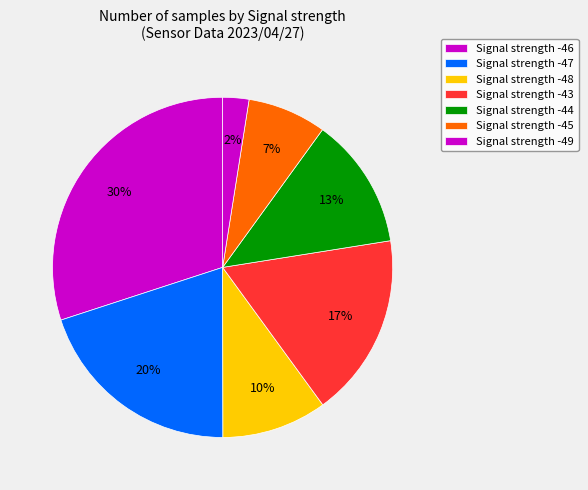

Is there a majority slice in this chart?

No